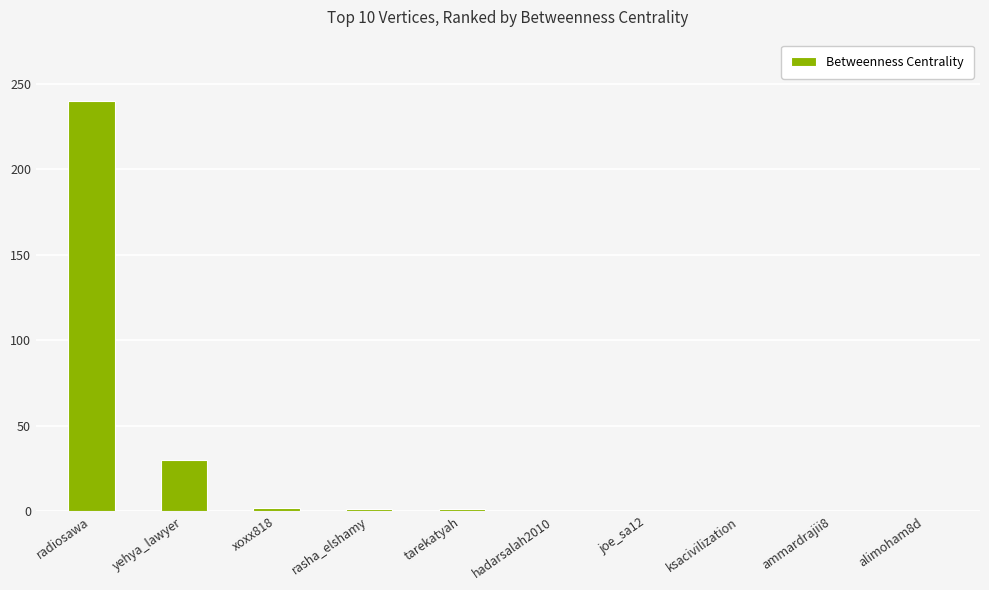

Which label corresponds to the largest value in the chart?

radiosawa